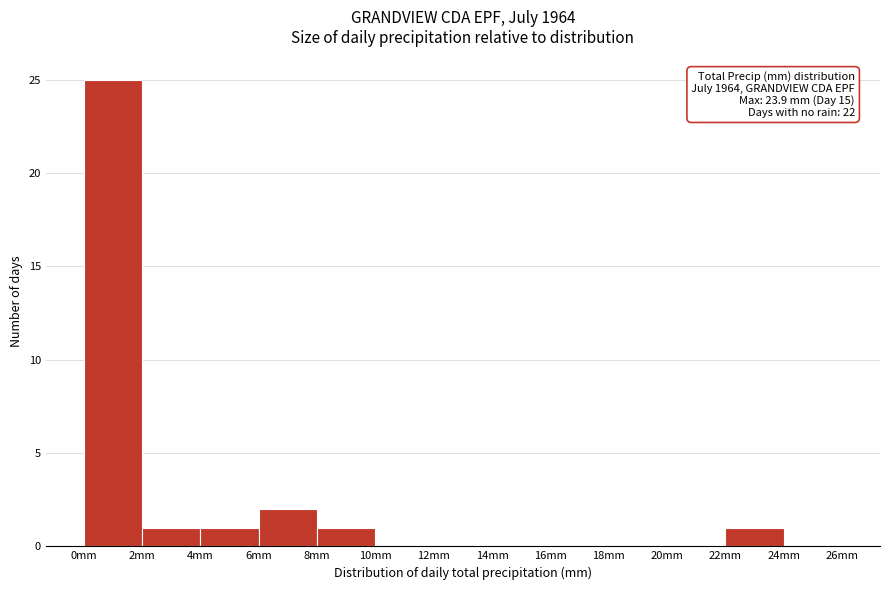

Over which range of the x-axis is the bar tallest?

0 to 2